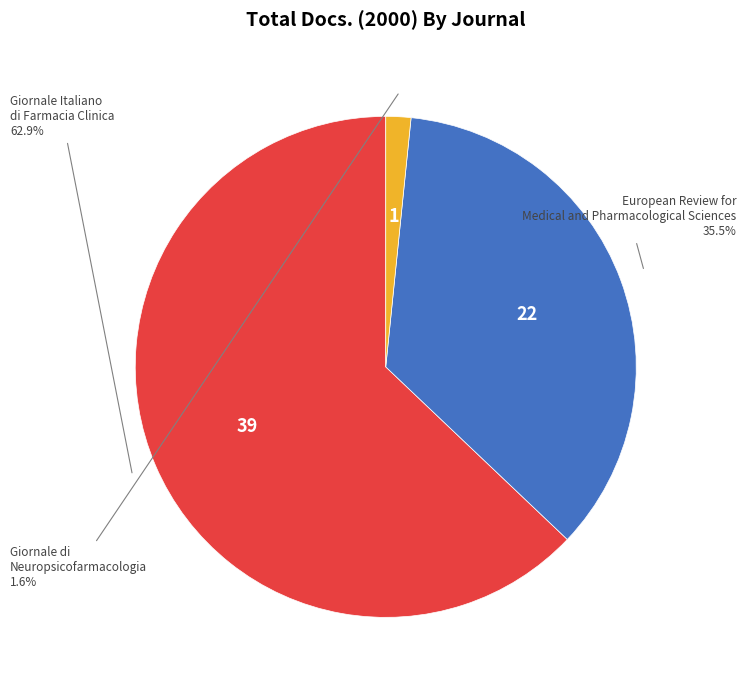

Rank the categories by value from highest to lowest.

Giornale Italiano di Farmacia Clinica, European Review for Medical and Pharmacological Sciences, Giornale di Neuropsicofarmacologia